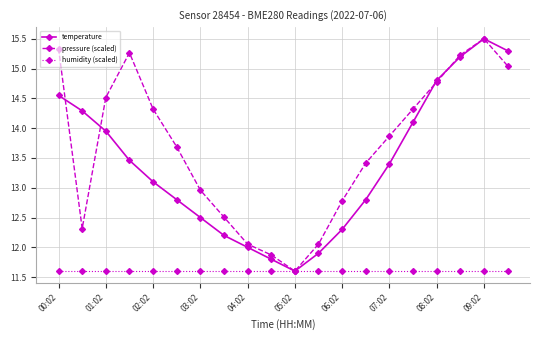

Count the number of categories in the chart.

20